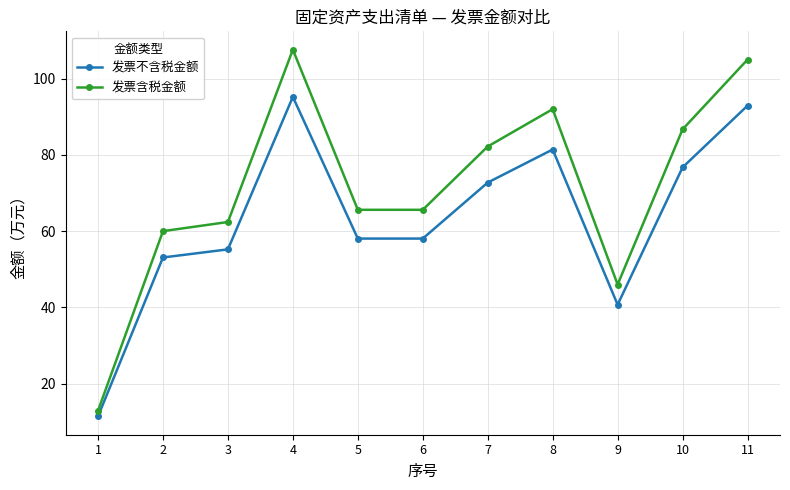

Reading left to right, transcribe all the data shown in this chart.

发票不含税金额: 11.4	53.1	55.2	95.2	58.1	58.1	72.7	81.4	40.7	76.7	92.9
发票含税金额: 12.9	60.0	62.4	107.6	65.6	65.6	82.2	92.0	46.0	86.7	105.0